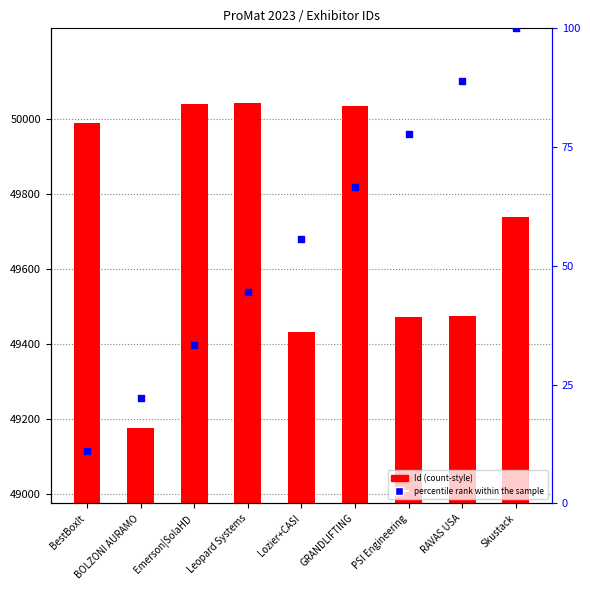

Is the value of Id at BOLZONI AURAMO greater than the value of percentile rank within the sample at Emerson|SolaHD?

Yes